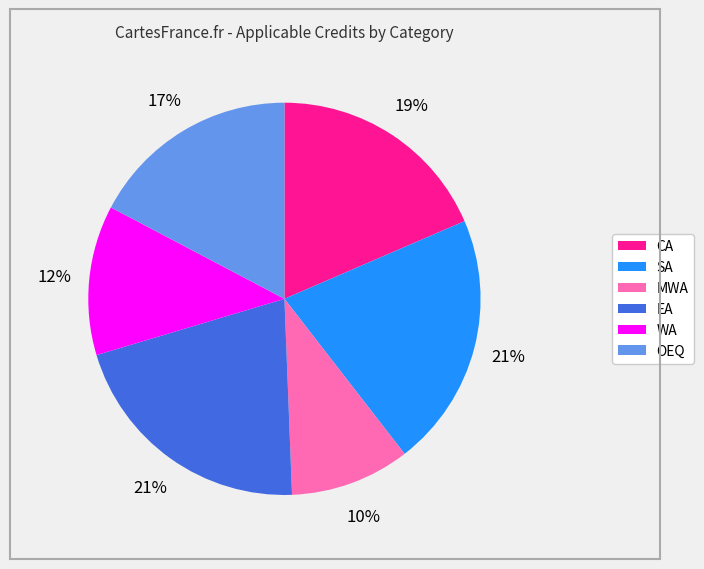

Which slice is the smallest?

MWA